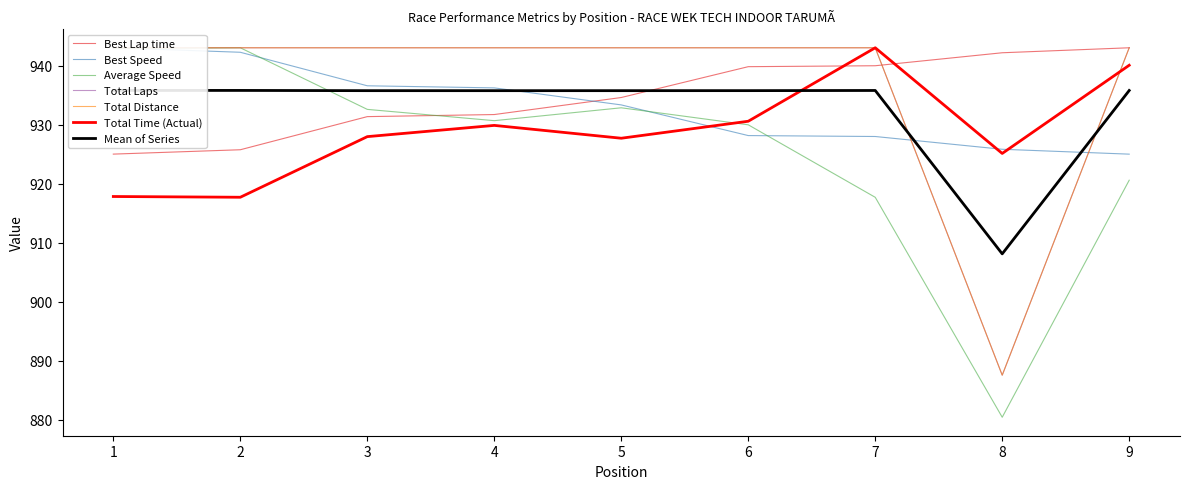

Is the value of Total Time (Actual) at 8 greater than the value of Best Lap time at 6?

No